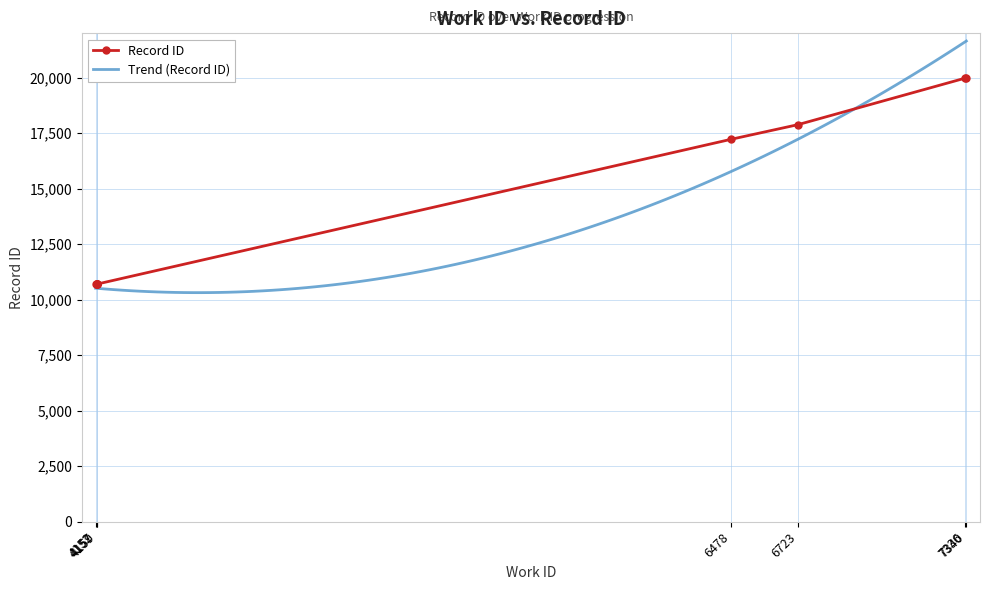

What is the minimum value shown in the chart?

10695